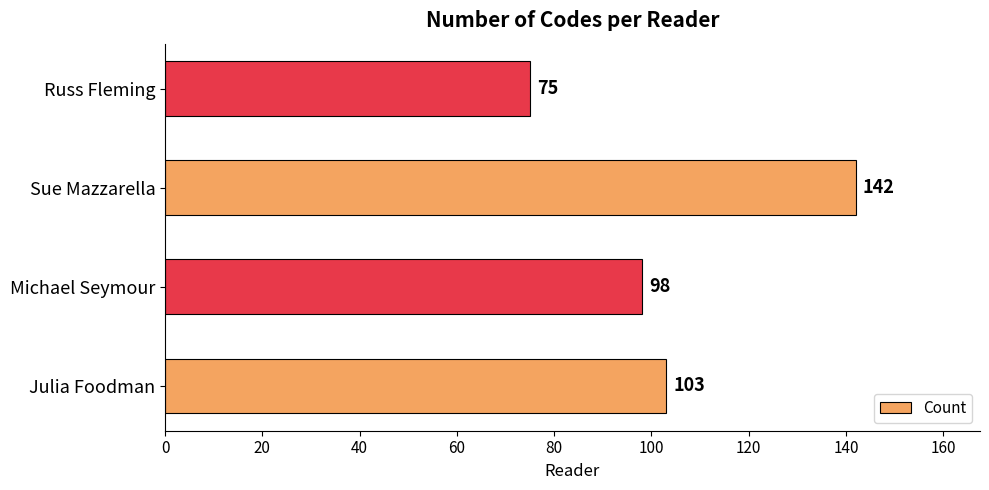

At which category does the chart reach its minimum across all series?

Russ Fleming